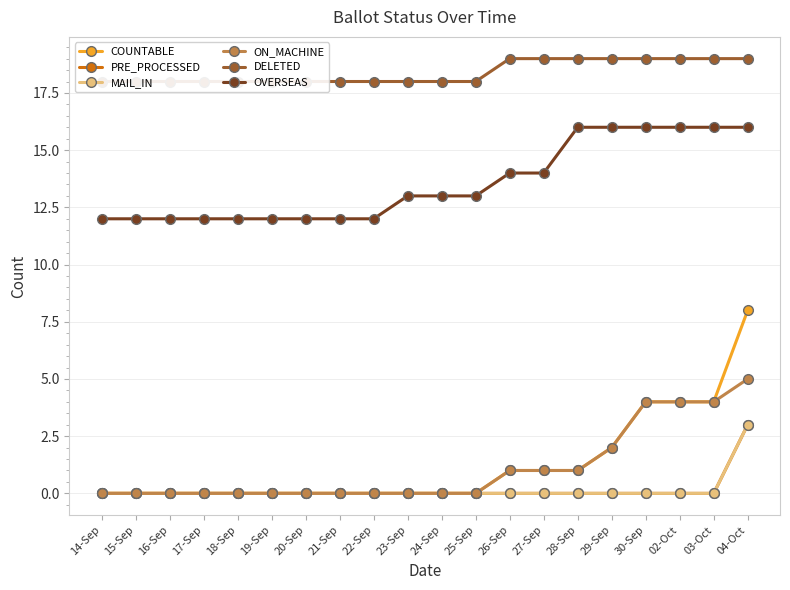

At which category is the sum across all series the highest?

04-Oct